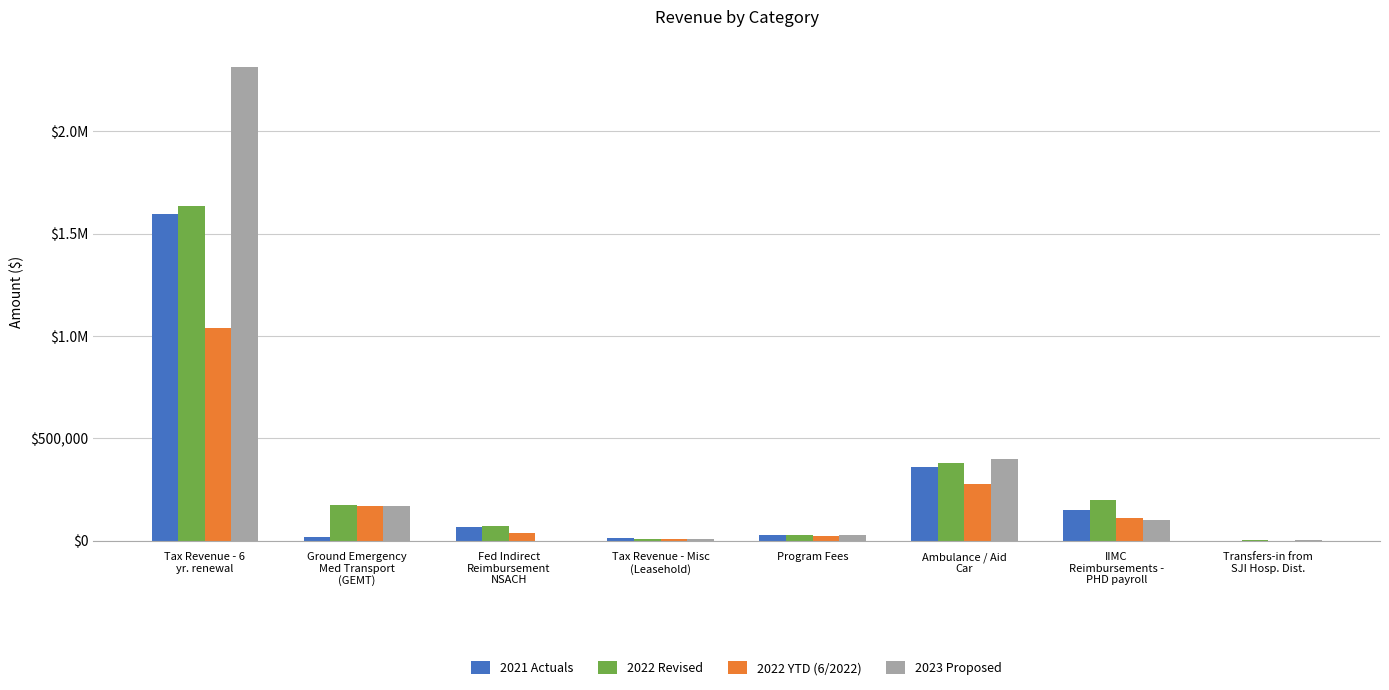

What is the sum of the 2023 Proposed values at Tax Revenue - Misc
(Leasehold) and Fed Indirect
Reimbursement
NSACH?

9600